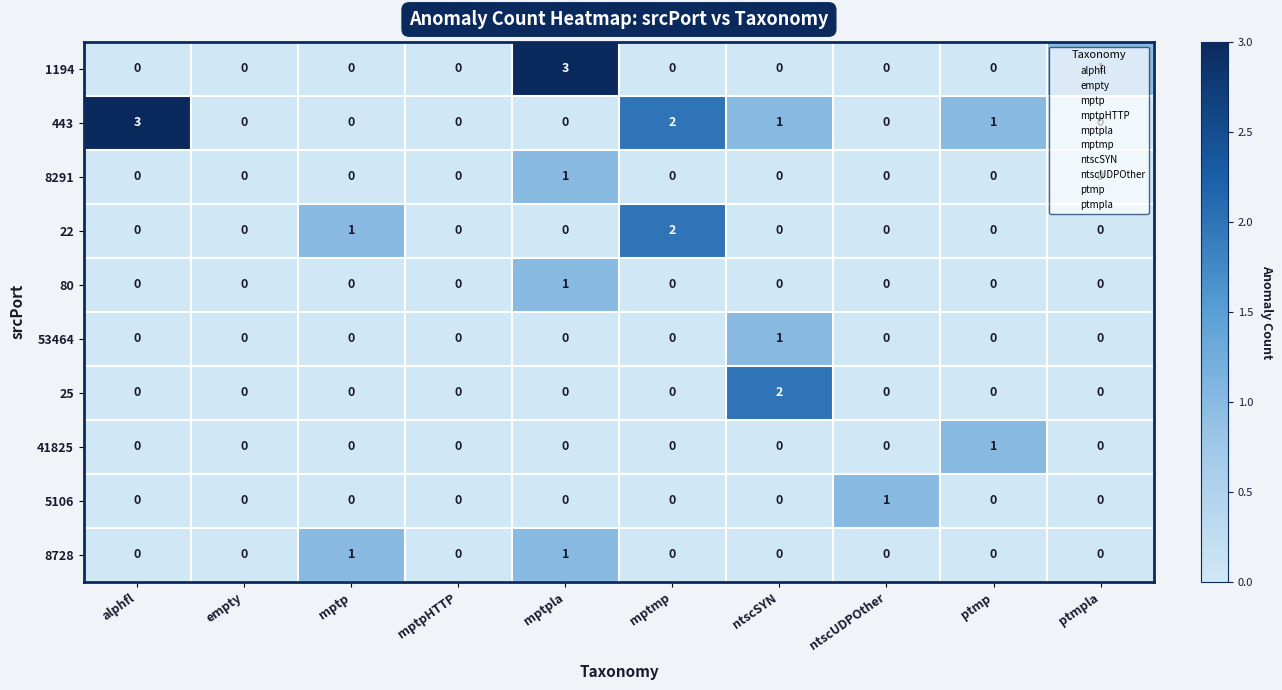

What is the maximum value shown in the chart?

3